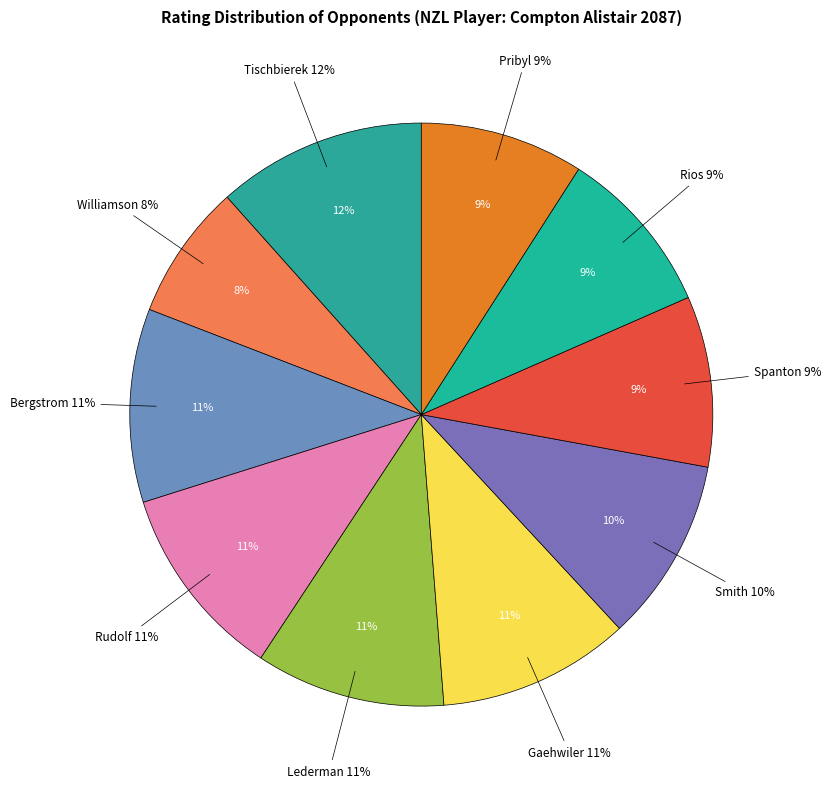

The Rios Gonzalez Jose Antonio slice represents 9% of the pie. True or false?

True